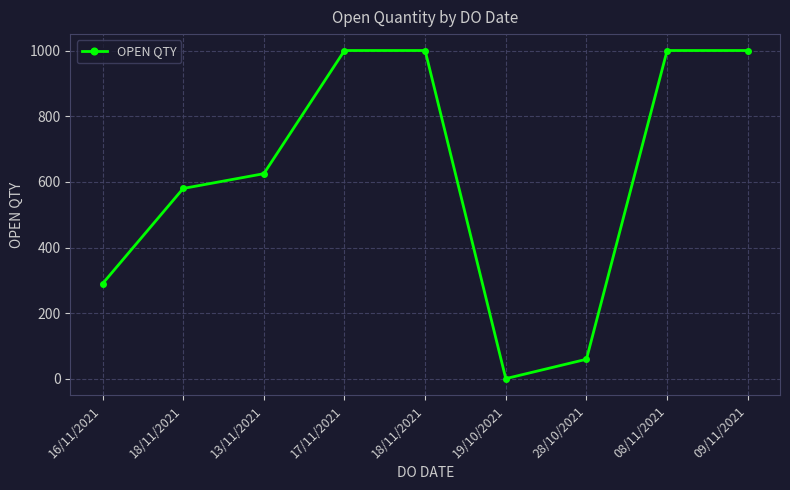

How many lines are shown in the chart?

1